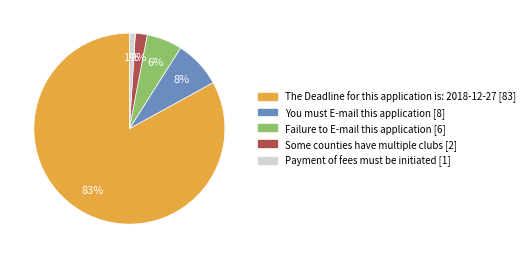

The The Deadline for this application is: 2018-12-27 slice represents 75% of the pie. True or false?

False